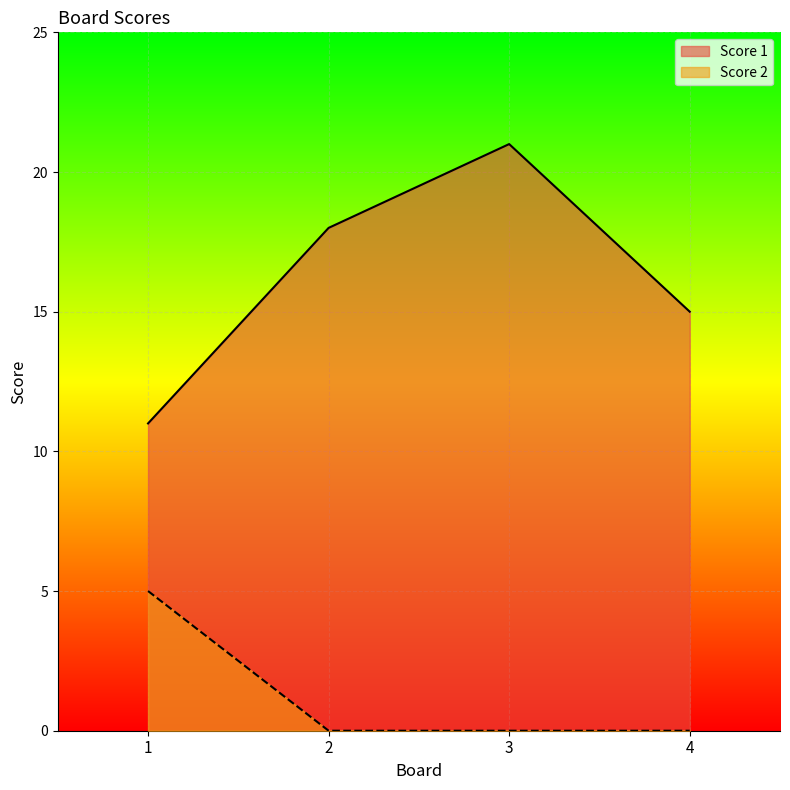

Count the Score 2 values in the range 0 to 5.

4